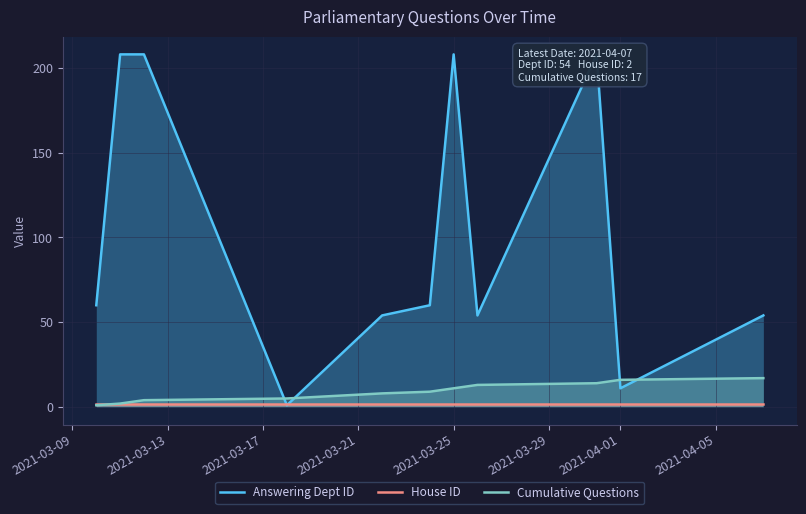

Which series has the largest total across all categories?

Answering Dept ID